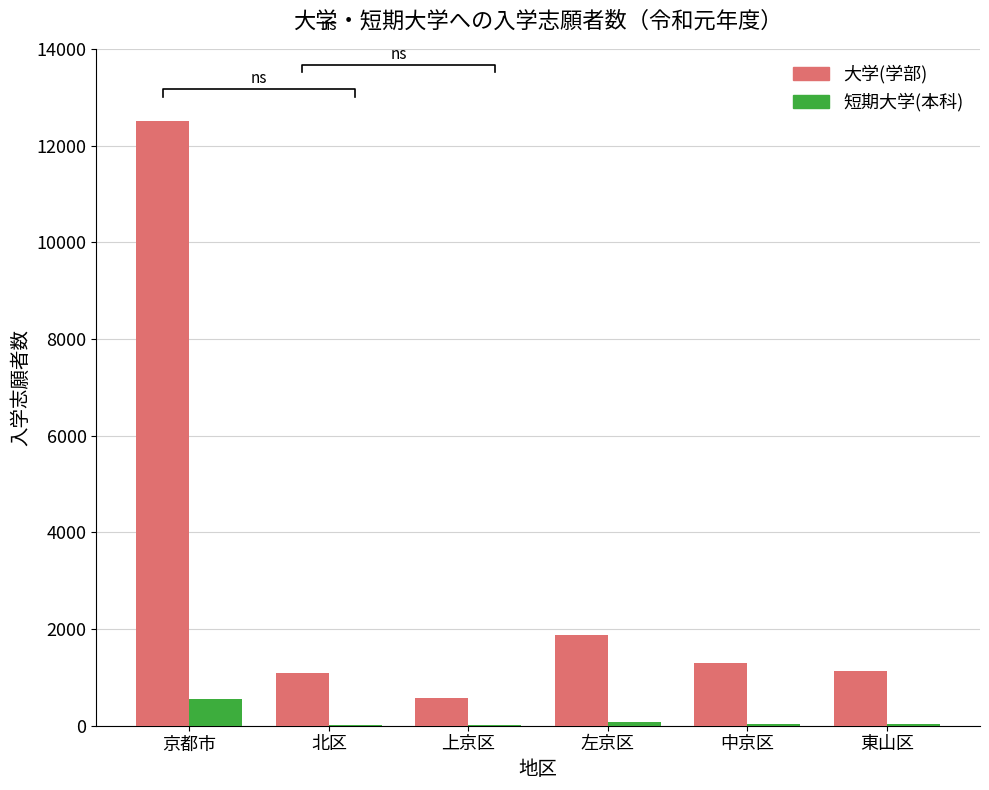

True or false: 短期大学(本科) has a value of 45 at 中京区.

True